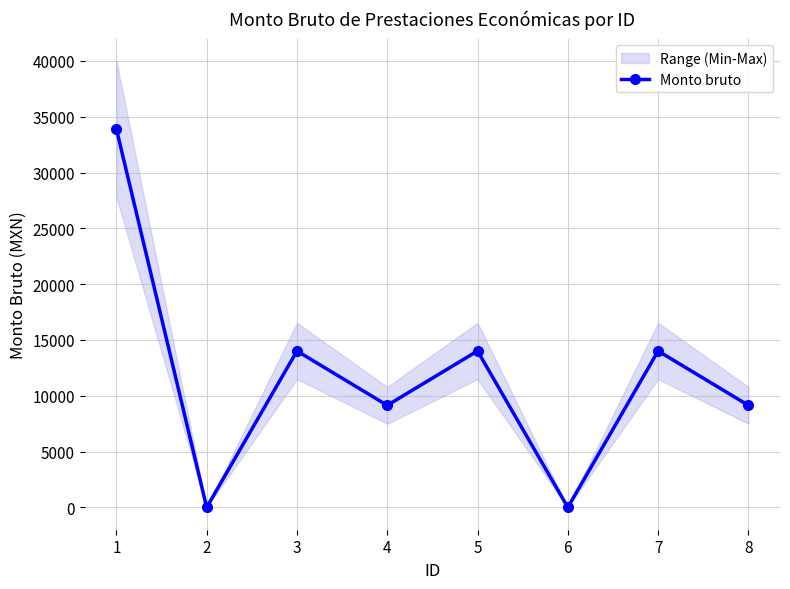

Is this an area chart (filled region under the line)?

No